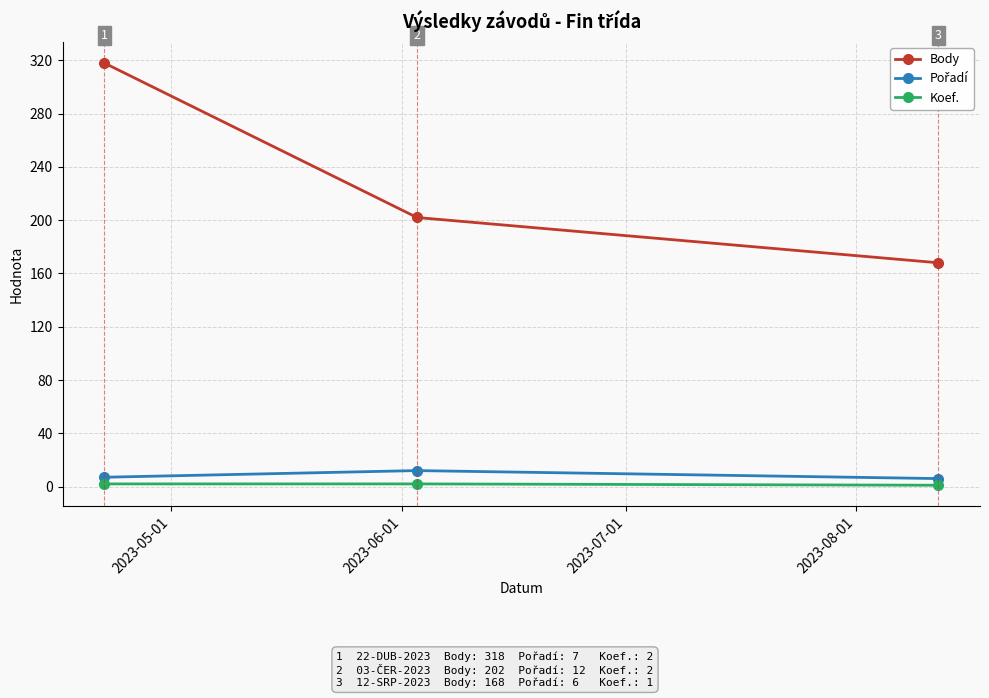

What is the difference between the maximum and minimum values in the Body series?

150